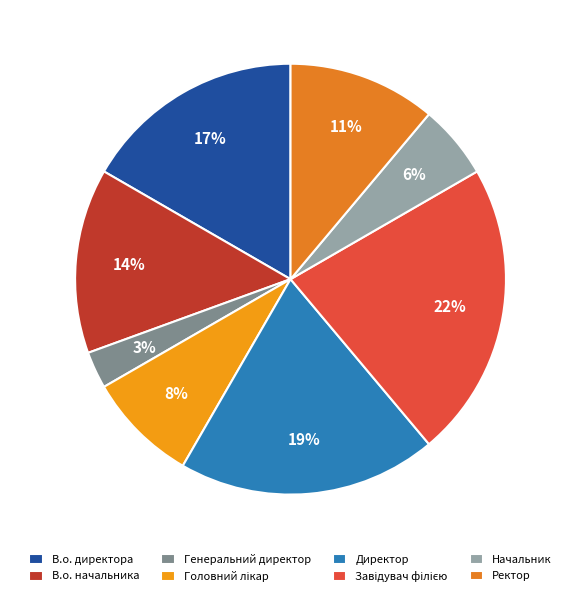

To the nearest percent, what portion does Генеральний директор represent?

3%